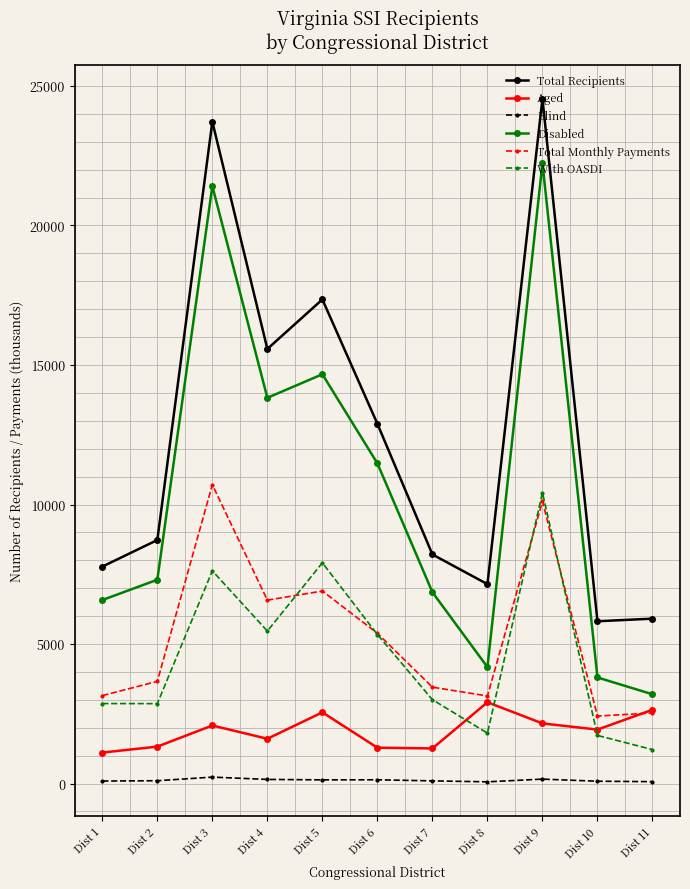

What are all the series names shown in the legend?

Total Recipients, Aged, Blind, Disabled, Total Monthly Payments, With OASDI